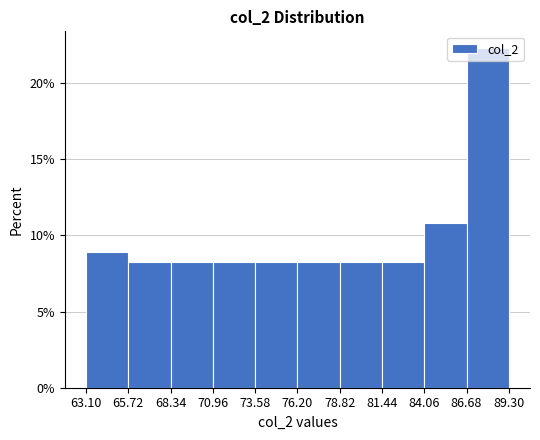

What is the height of the bar covering 68.34 to 70.96 on the x-axis? The values are not printed on the chart, so give them approximately, as read against the axis.

8.5